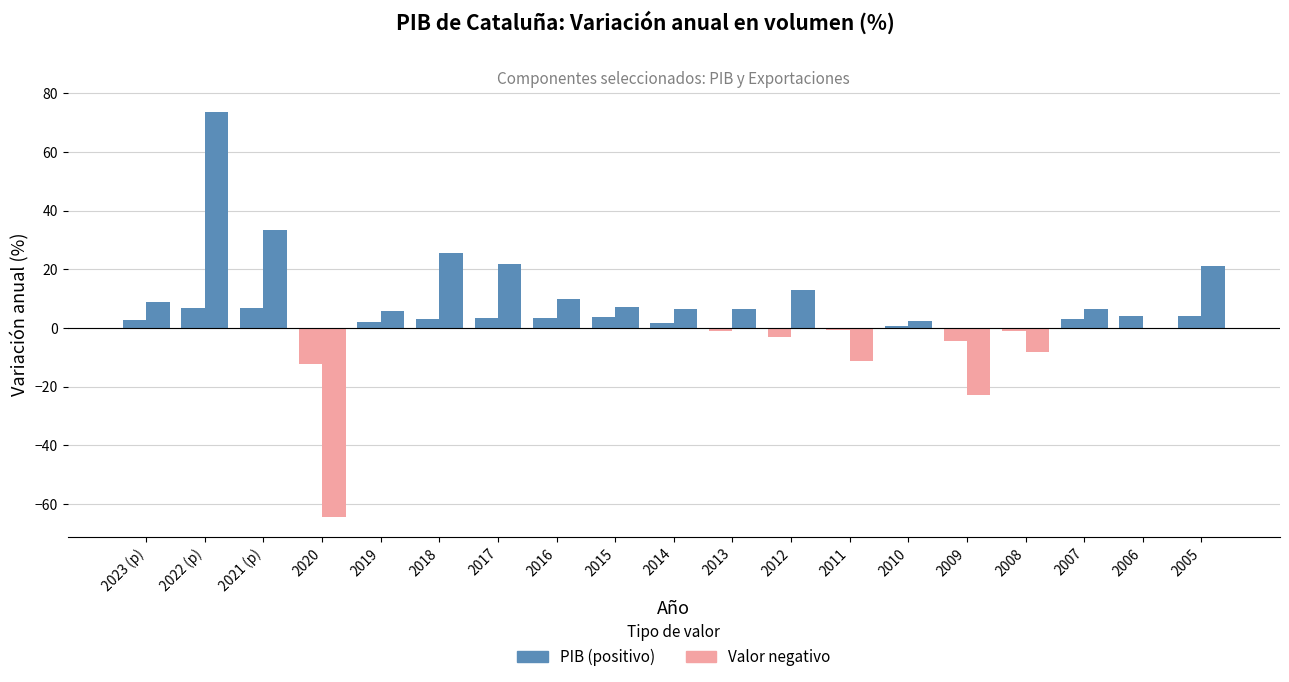

How many distinct data groups are displayed?

2